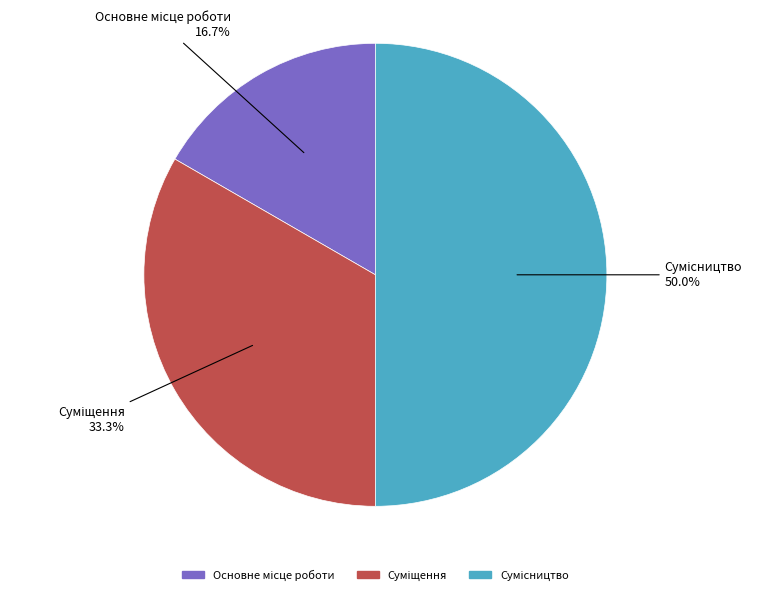

Count the number of slices in the pie.

3